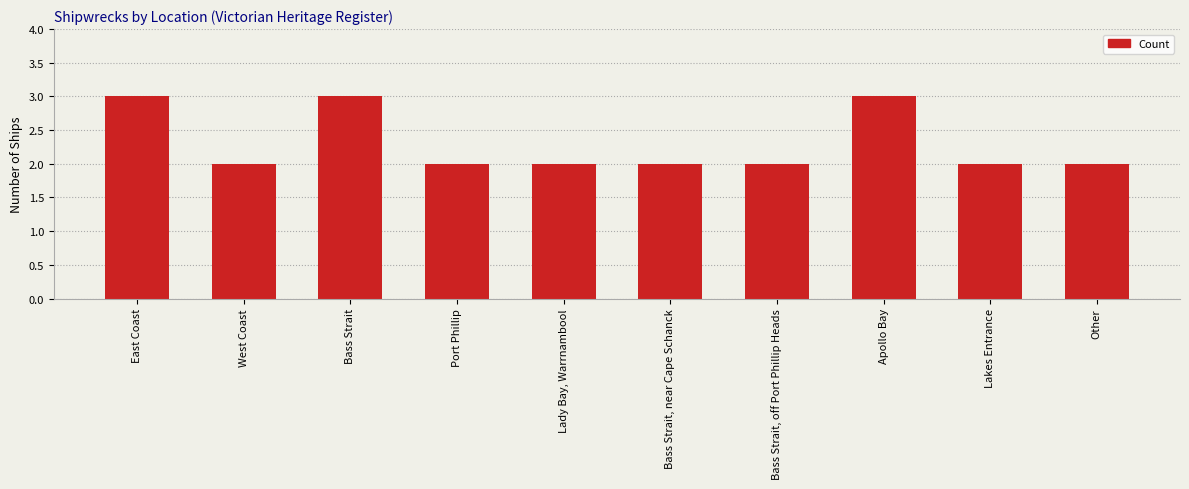

What is the sum of the values at East Coast and Lady Bay, Warrnambool?

5